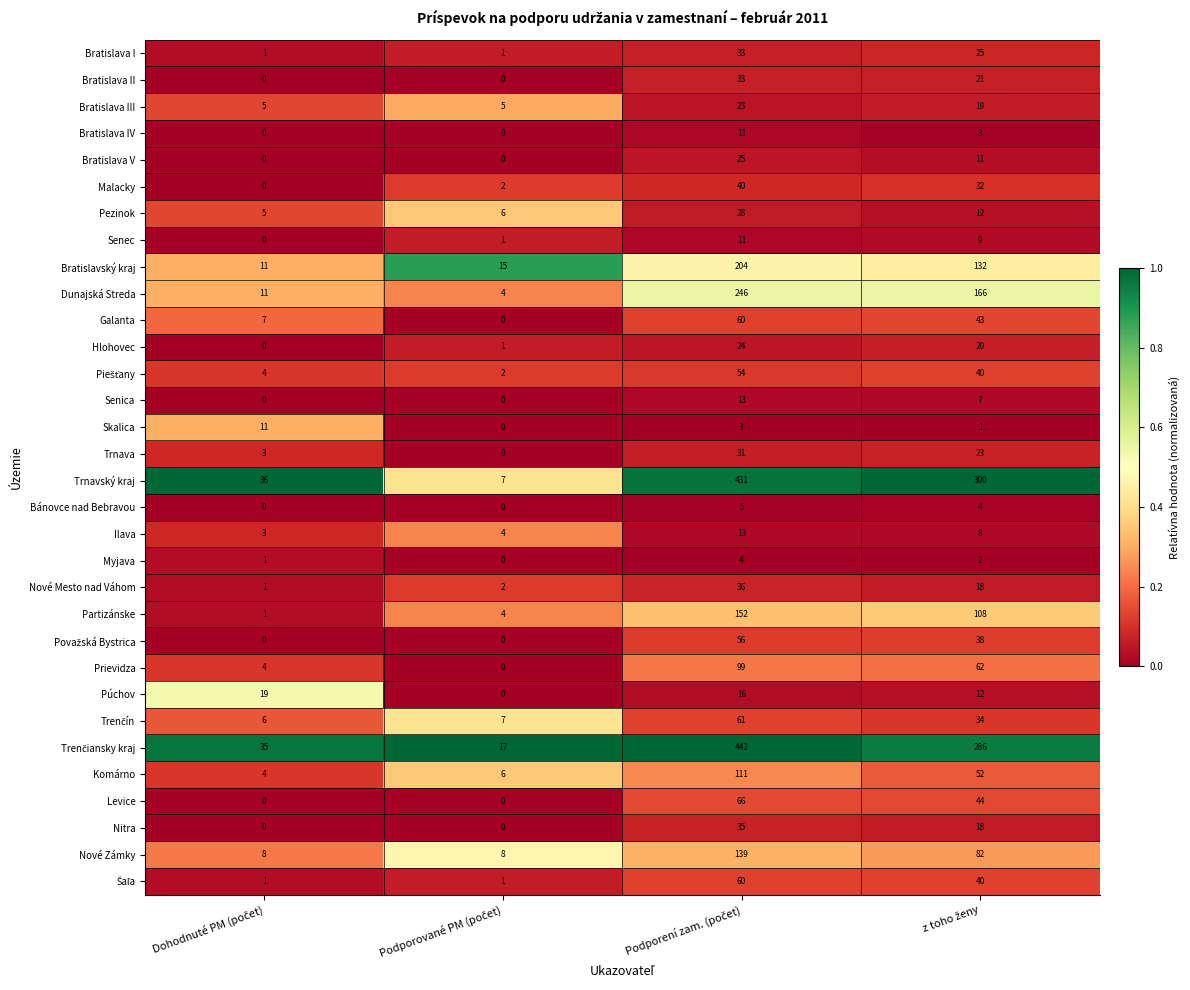

What is the sum of all Malacky values?

74